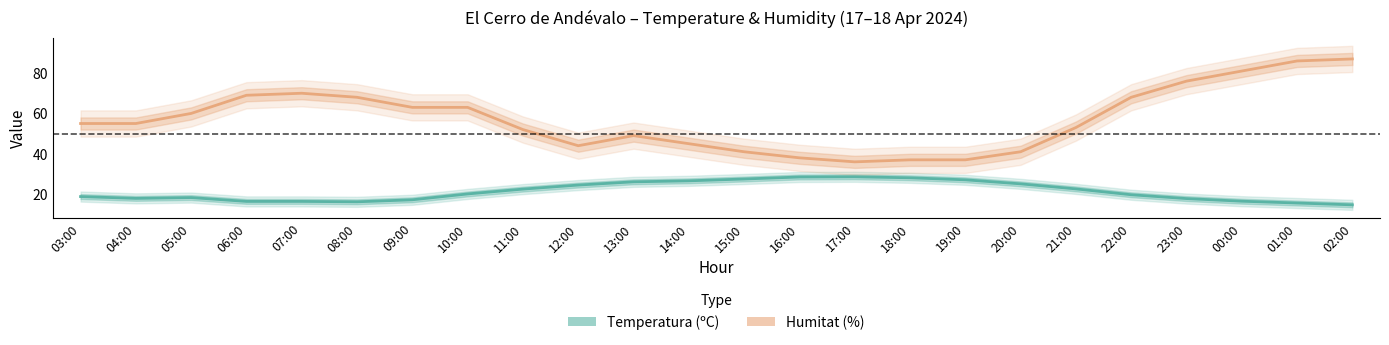

Rank the series at 23:00 from highest to lowest value.

Humitat (%), Temperatura (ºC)